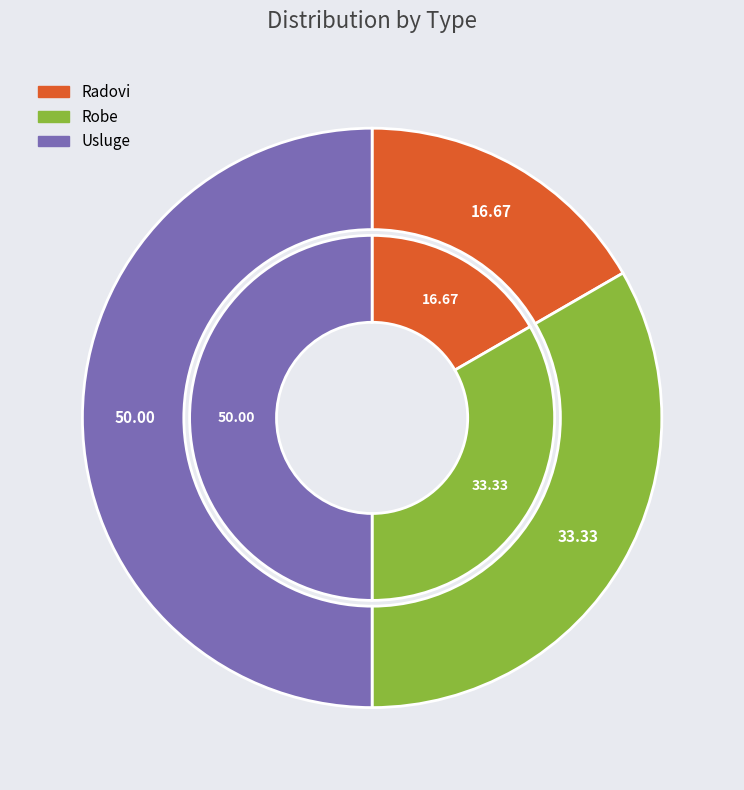

To the nearest percent, what is the difference between the largest and smallest slice percentages?

33%